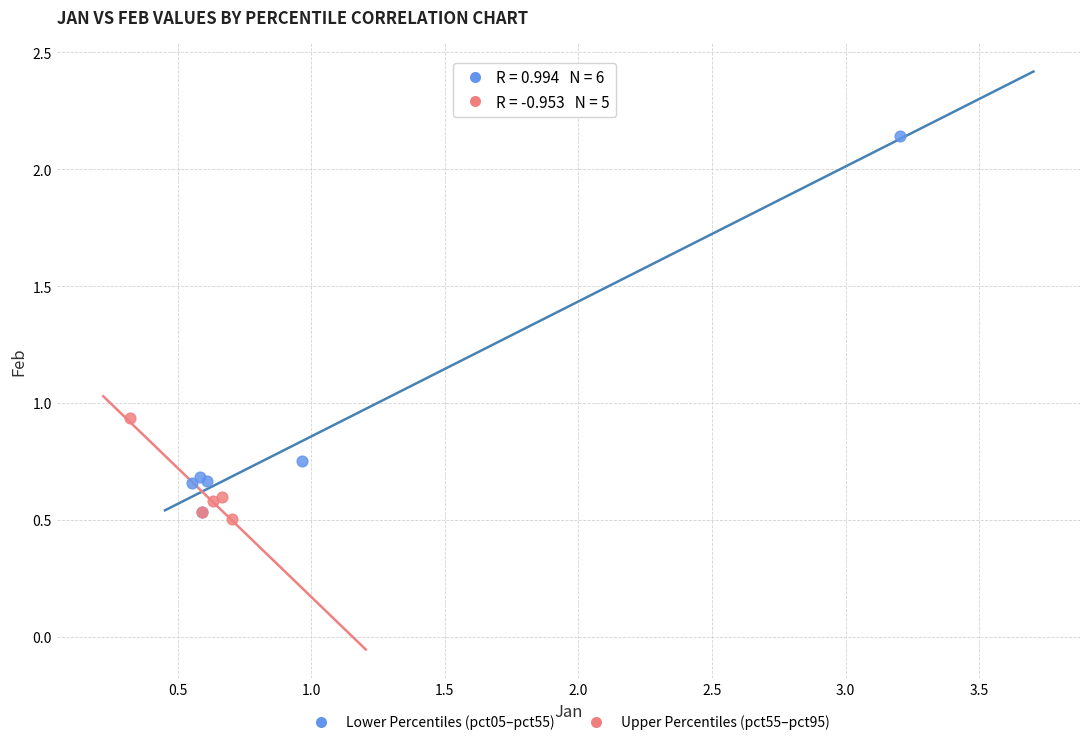

Which series contains the lowest Y value?

Upper Percentiles (pct55–pct95)